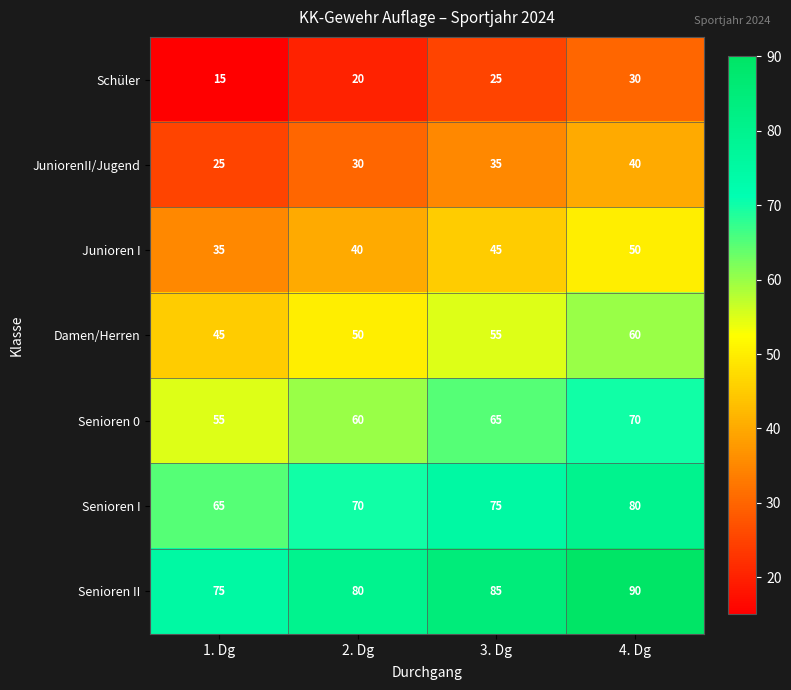

Read the Senioren II value at 2. Dg, to the nearest 5.

80